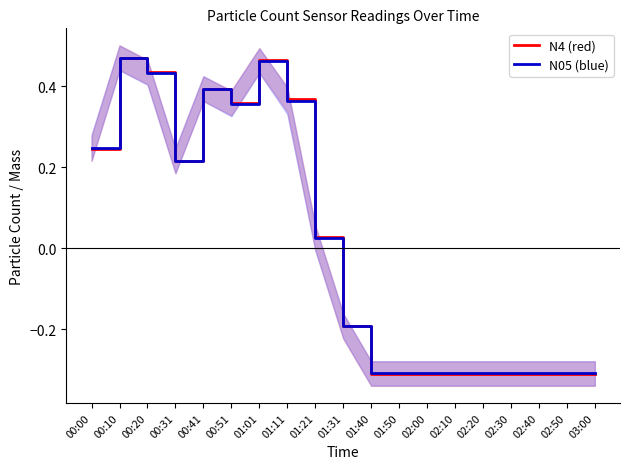

At which category does N4 (red) reach its first local valley?

00:31